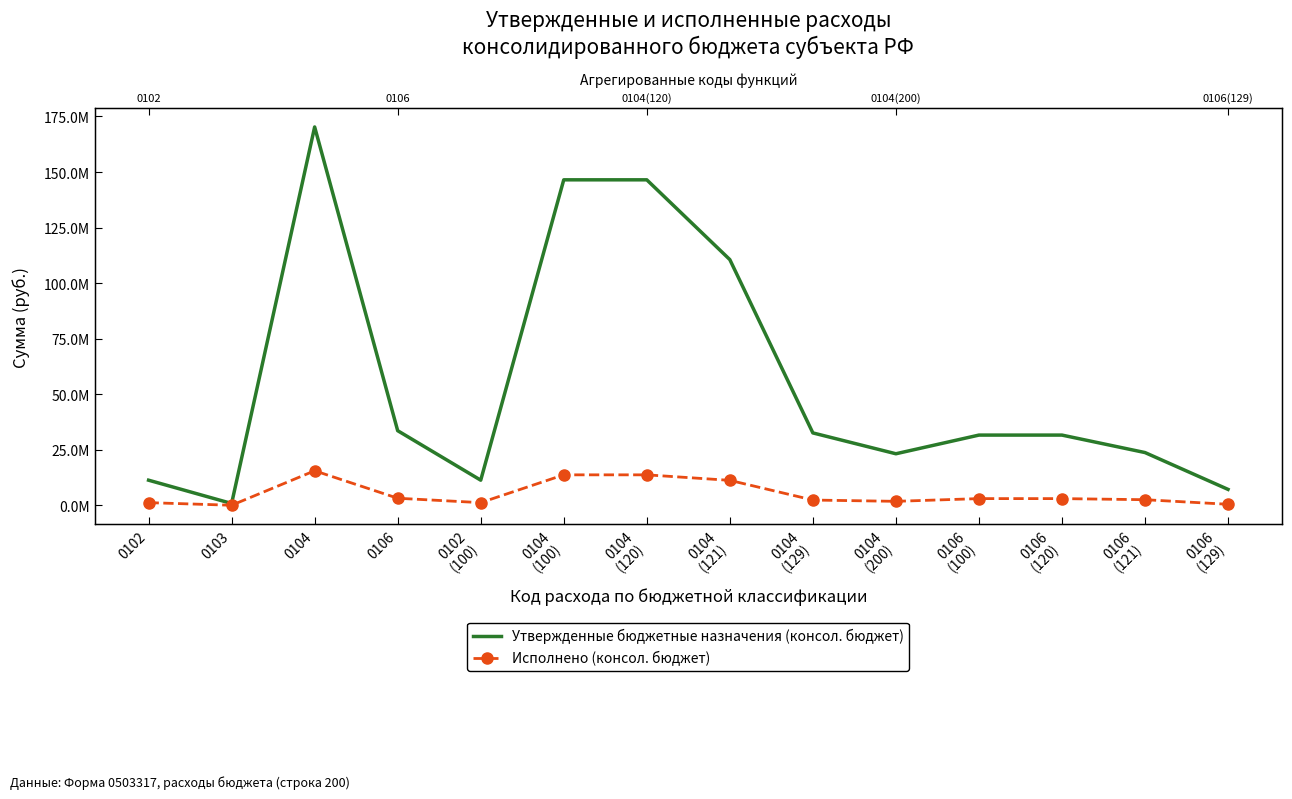

Reading left to right, transcribe all the data shown in this chart.

Утвержденные бюджетные назначения (консол. бюджет): 11314947.4	833000.0	170274042.0	33587906.0	11314947.4	146480660.0	146480660.0	110578634.0	32589924.0	23205532.0	31609706.0	31609706.0	23748718.0	7172146.0
Исполнено (консол. бюджет): 1208880.9	34307.6	15551319.9	3189216.2	1208880.9	13719700.9	13719700.9	11238940.3	2375940.5	1798559.0	3024303.3	3024303.3	2530683.9	473853.3